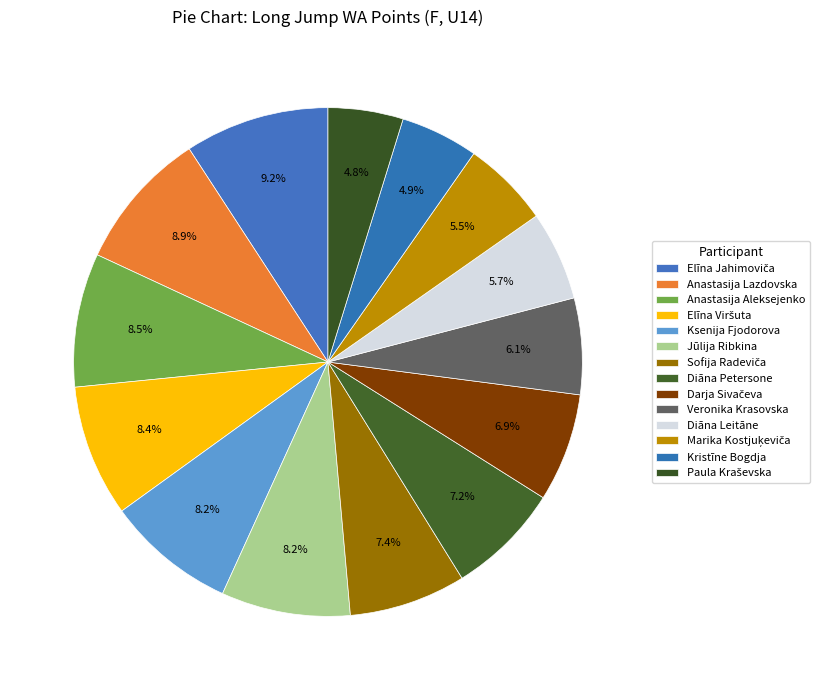

To the nearest percent, what is the difference between the largest and smallest slice percentages?

4%